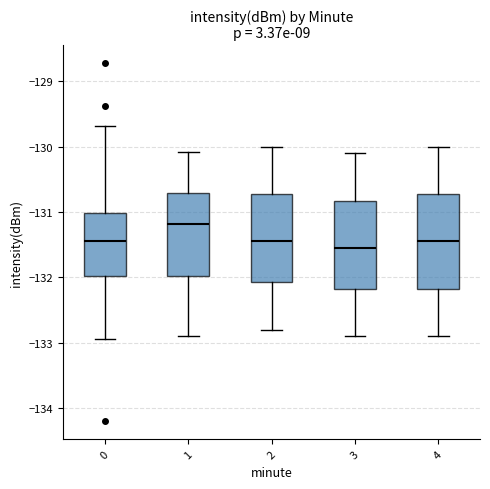

Where does the upper whisker of the box at x = 3 end on the y-axis? The values are not printed on the chart, so give them approximately, as read against the axis.

-130.1